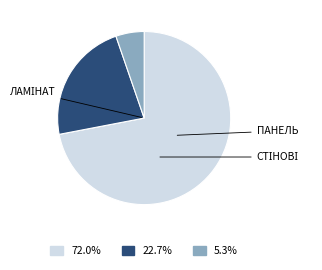

Is there a majority slice in this chart?

Yes